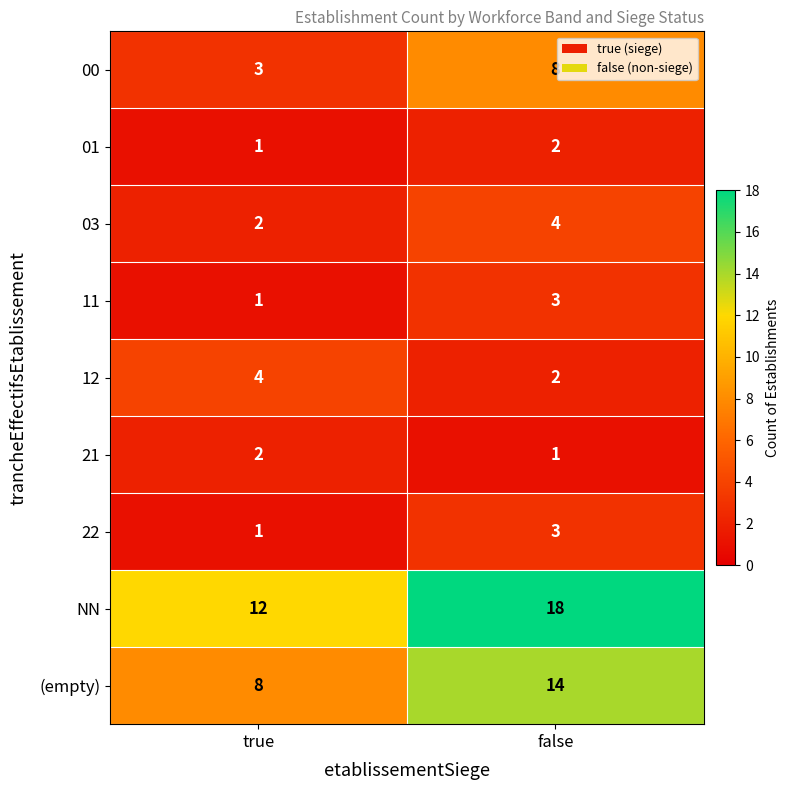

What is the average value of the 03 series?

3